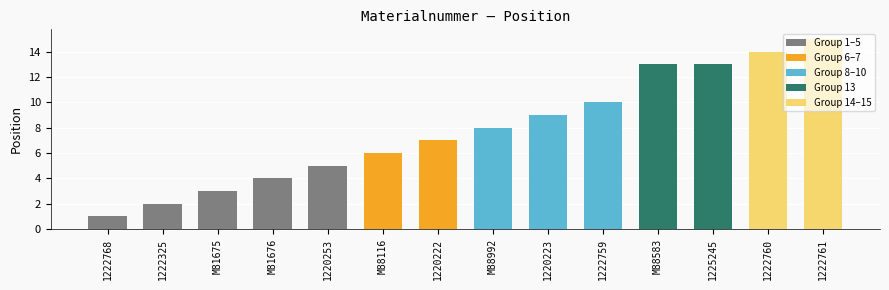

Are the bars grouped side by side (vs. stacked)?

No